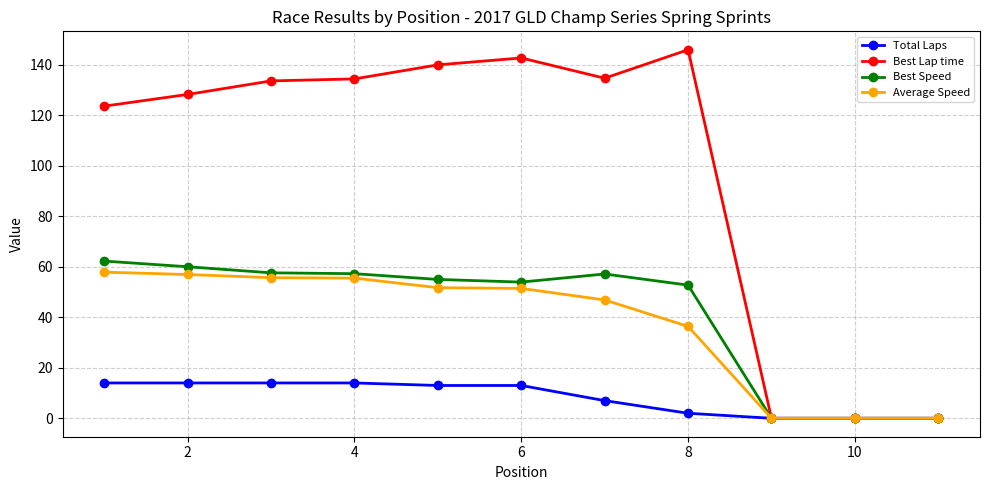

Which series has the widest spread of values?

Best Lap time